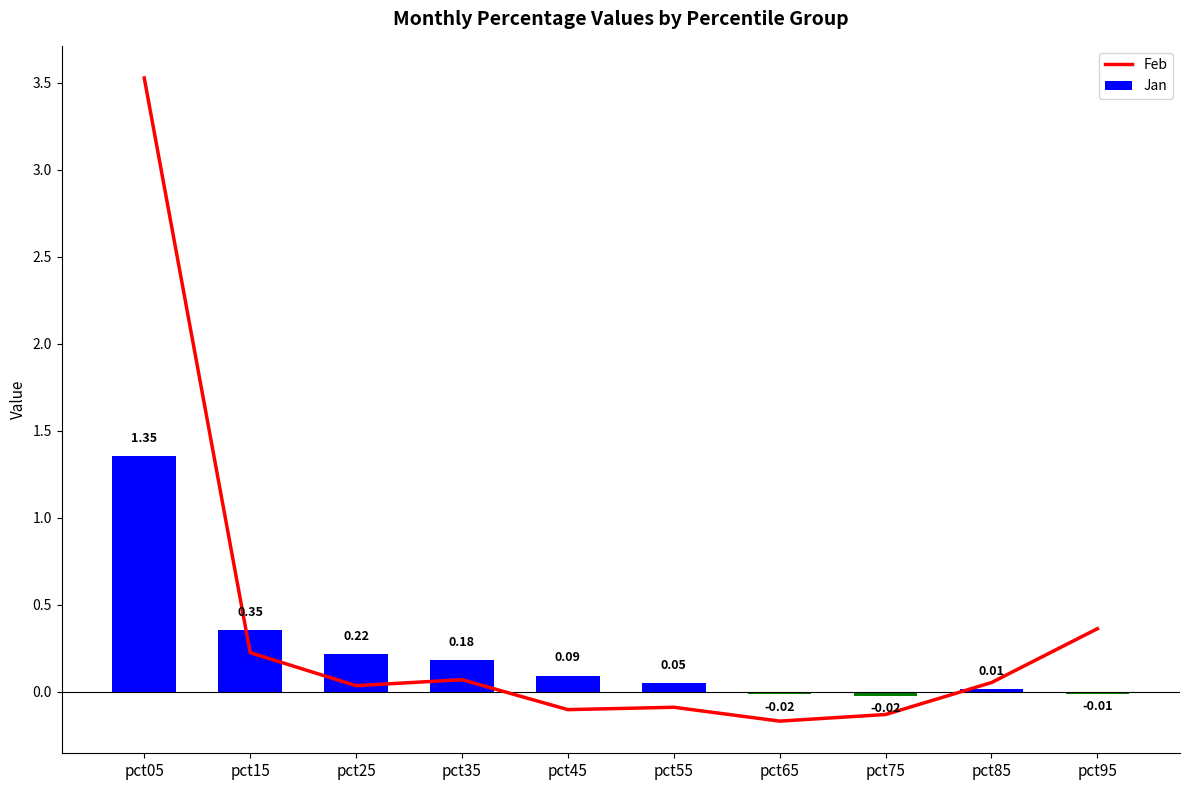

Reading left to right, transcribe all the data shown in this chart.

Feb: 3.5	0.2	0.0	0.1	-0.1	-0.1	-0.2	-0.1	0.1	0.4
Jan: 1.4	0.4	0.2	0.2	0.1	0.1	-0.0	-0.0	0.0	-0.0